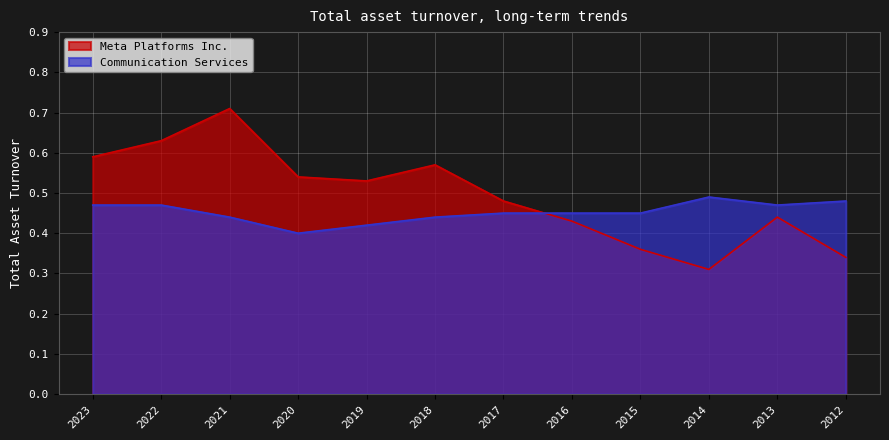

Which has a higher value, 2019 or 2022?

2022